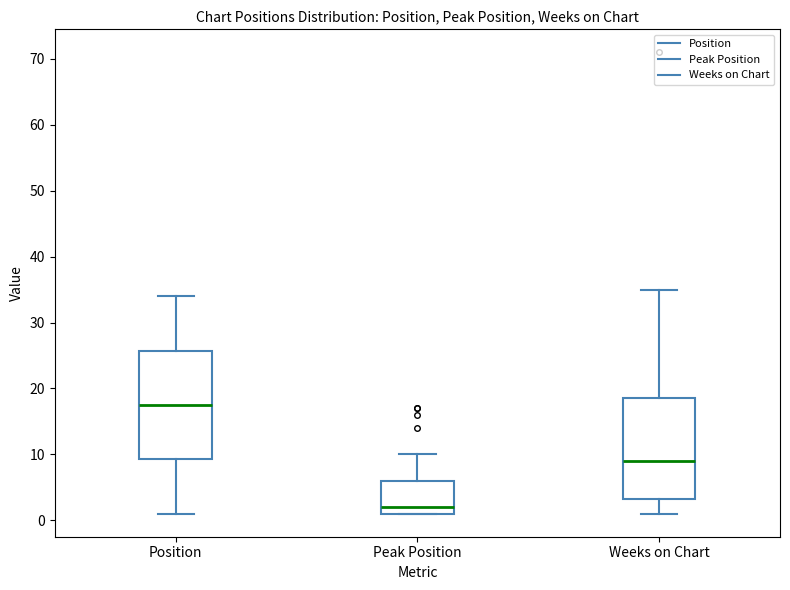

Comparing the boxes themselves (not the whiskers), which one is the tallest?

Position